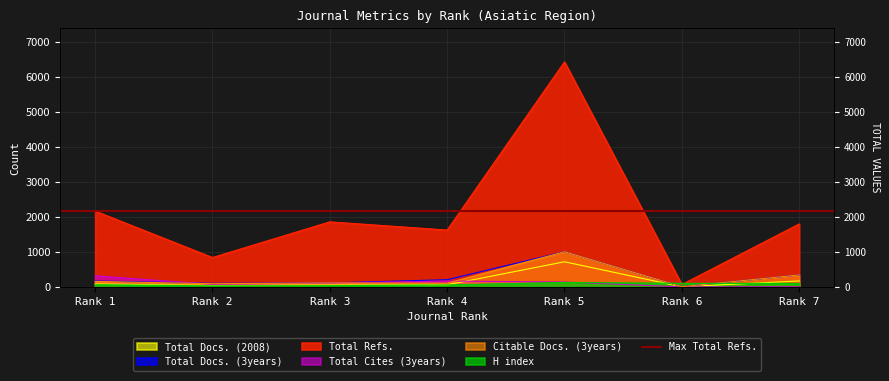

Which series has the largest range (max minus min)?

Total Refs.